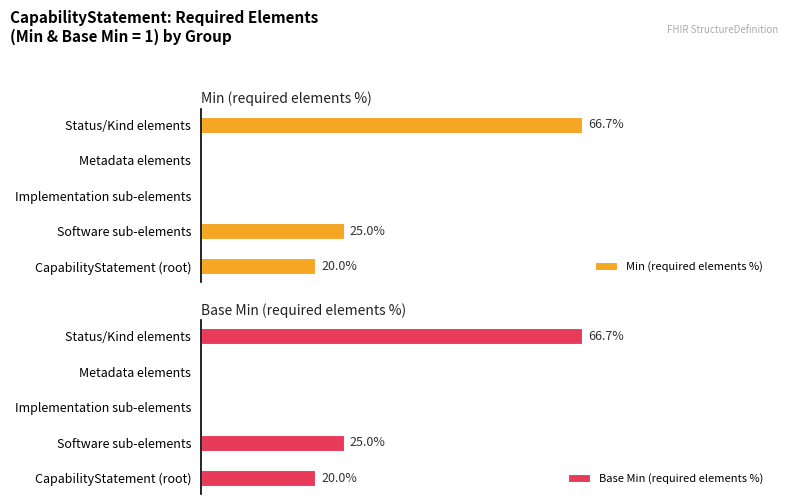

Rank the categories by Min (required elements %) value from highest to lowest.

Status/Kind elements, Software sub-elements, CapabilityStatement (root), Implementation sub-elements, Metadata elements